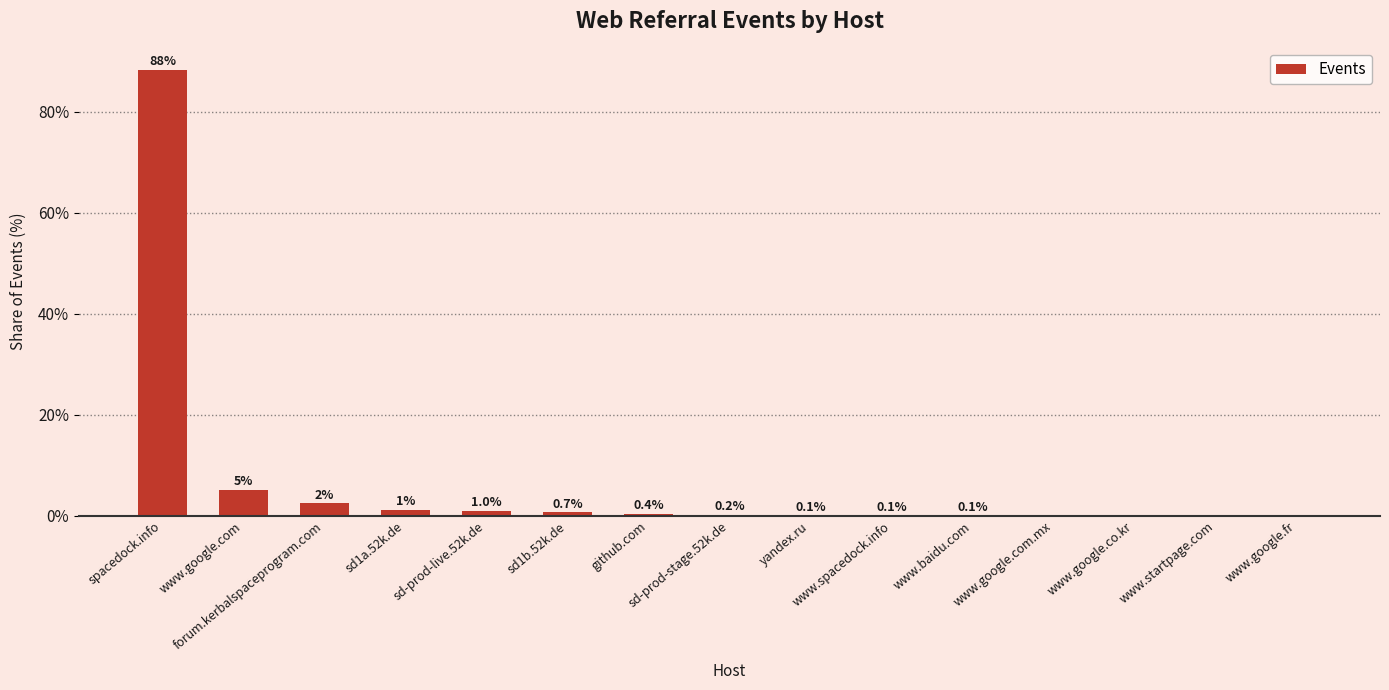

What is the sum of all values?

100.0